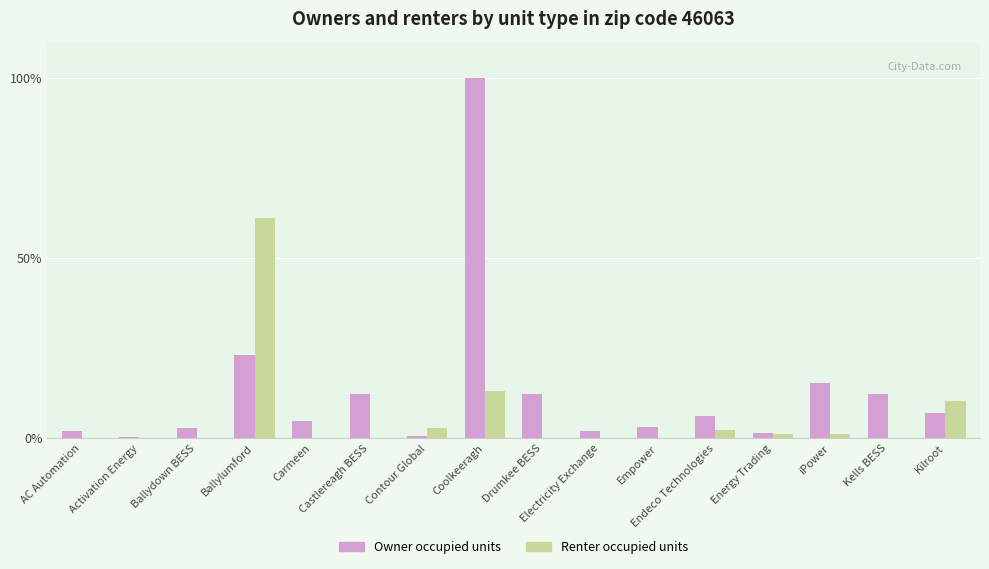

Where is Renter occupied units nearest to the value 30?

Coolkeeragh